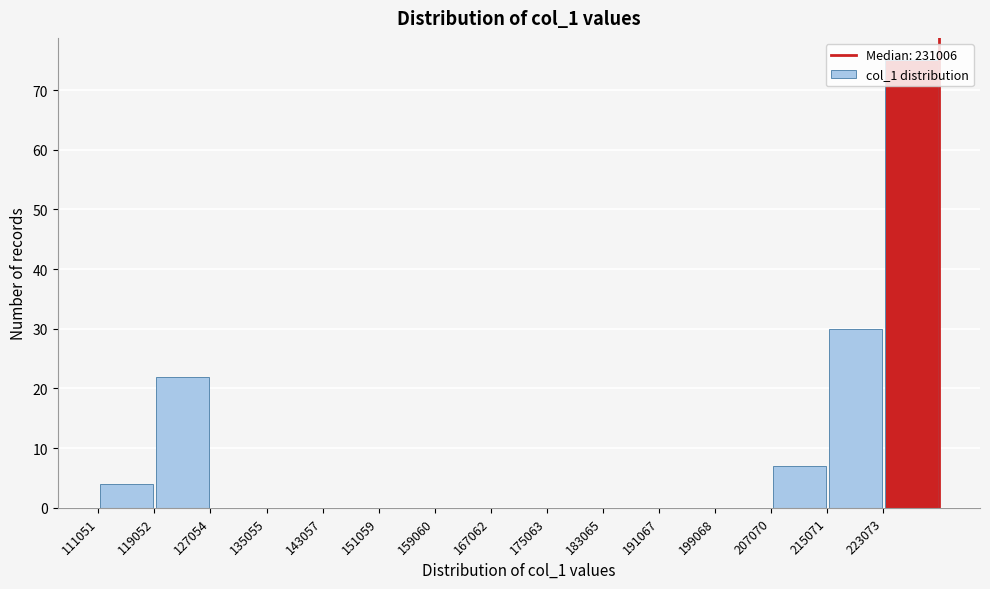

Reading left to right, transcribe this chart: for each bar, give the range it covers on the x-axis and its height. Neither the bar edges nor the heights are printed on the chart, so give them approximately, as read against the axes.

111000 to 119000: 4
119000 to 127000: 22
127000 to 135000: 0
135000 to 143000: 0
143000 to 151000: 0
151000 to 159000: 0
159000 to 167000: 0
167000 to 175000: 0
175000 to 183000: 0
183000 to 191000: 0
191000 to 199000: 0
199000 to 207000: 0
207000 to 215000: 7
215000 to 223000: 30
223000 to 231000: 75